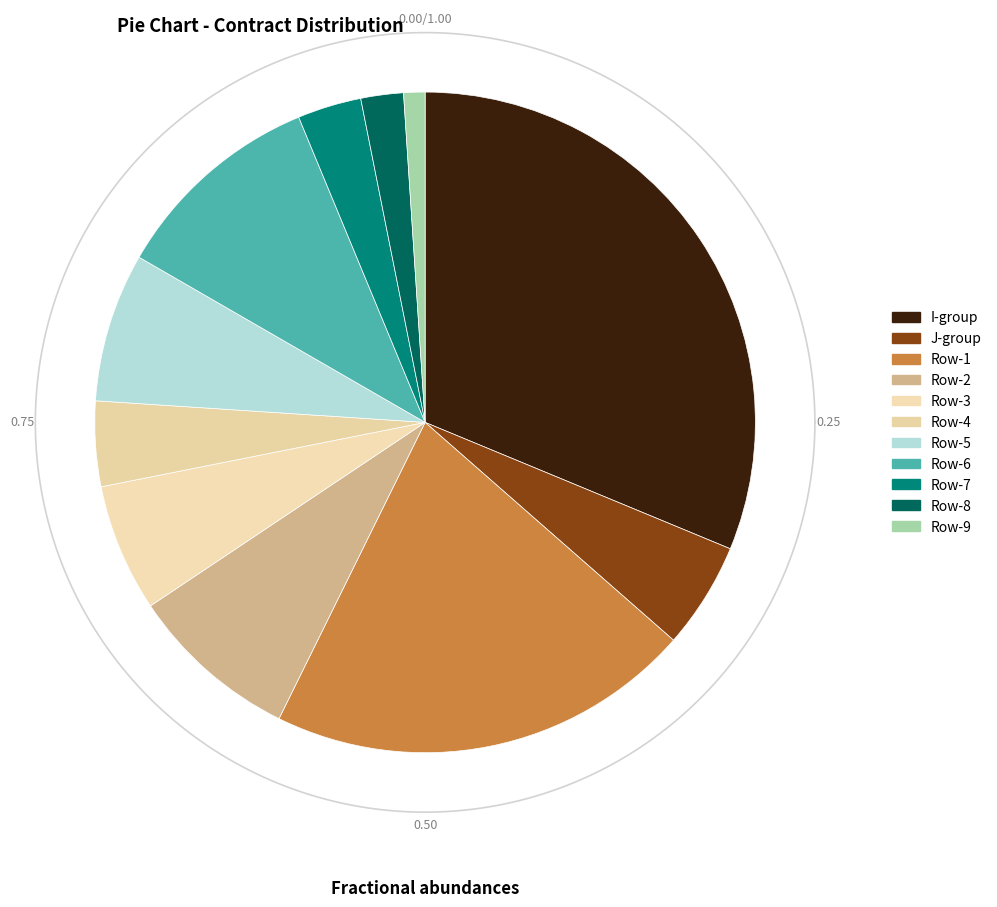

To the nearest percent, what percentage of the pie is 5?

7%